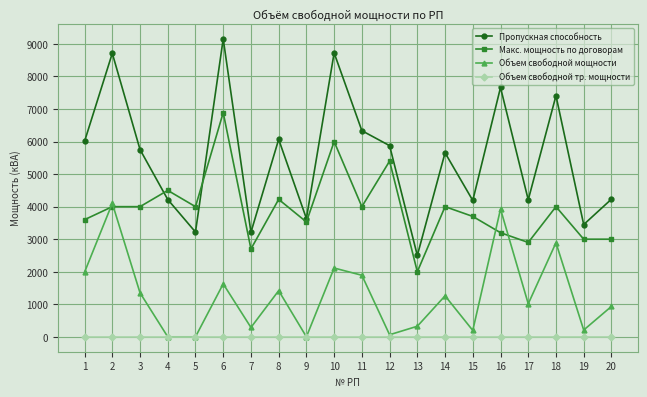

At 20, list the series in order from smallest to largest.

Объем свободной тр. мощности, Объем свободной мощности, Макс. мощность по договорам, Пропускная способность